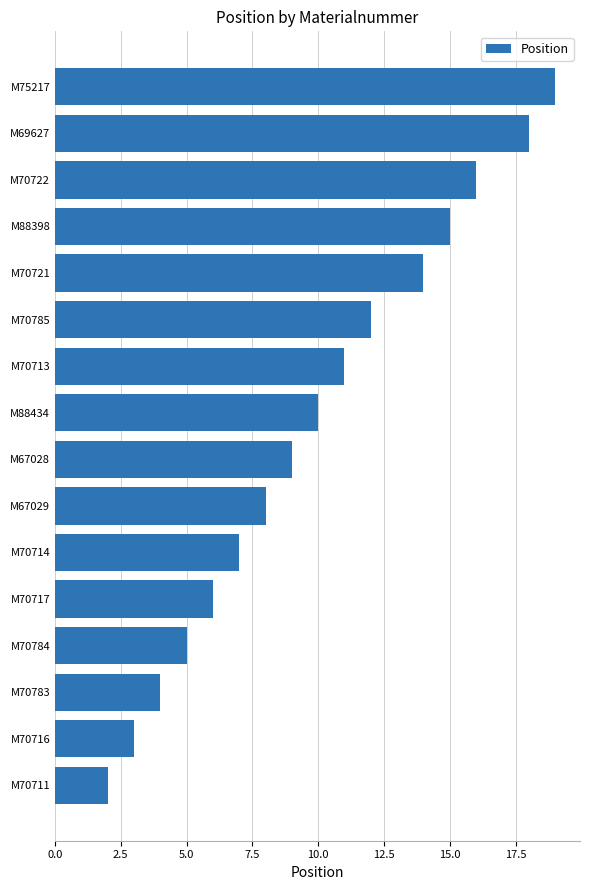

Between M70717 and M70721, which is larger?

M70721